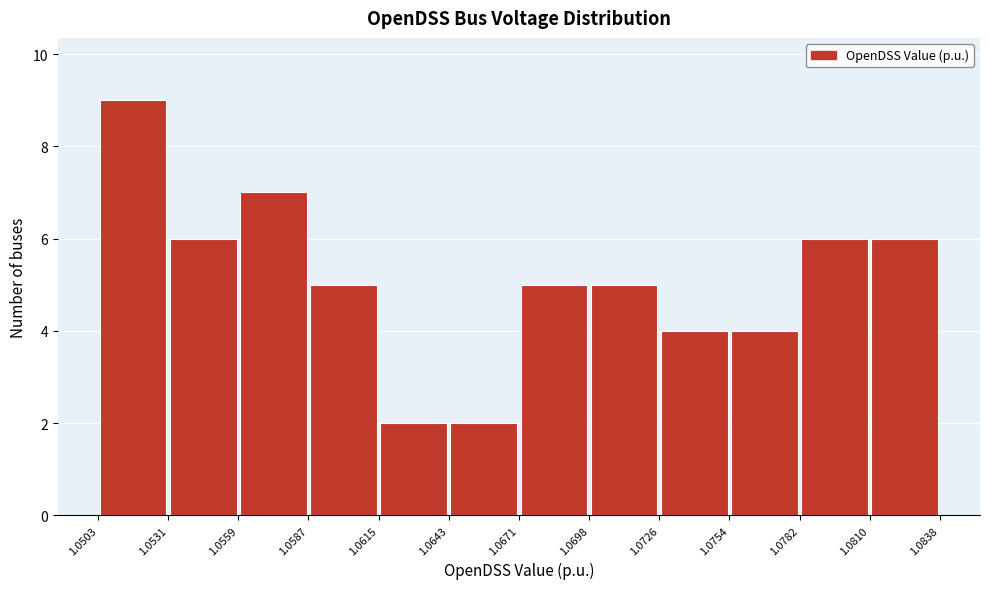

Reading left to right, list every bar in this chart as the range it spans on the x-axis followed by its height. The values are not printed on the chart, so give them approximately, as read against the axis.

1.0503 to 1.0531: 9
1.0531 to 1.0559: 6
1.0559 to 1.0587: 7
1.0587 to 1.0615: 5
1.0615 to 1.0643: 2
1.0643 to 1.0671: 2
1.0671 to 1.0698: 5
1.0698 to 1.0726: 5
1.0726 to 1.0754: 4
1.0754 to 1.0782: 4
1.0782 to 1.0810: 6
1.0810 to 1.0838: 6